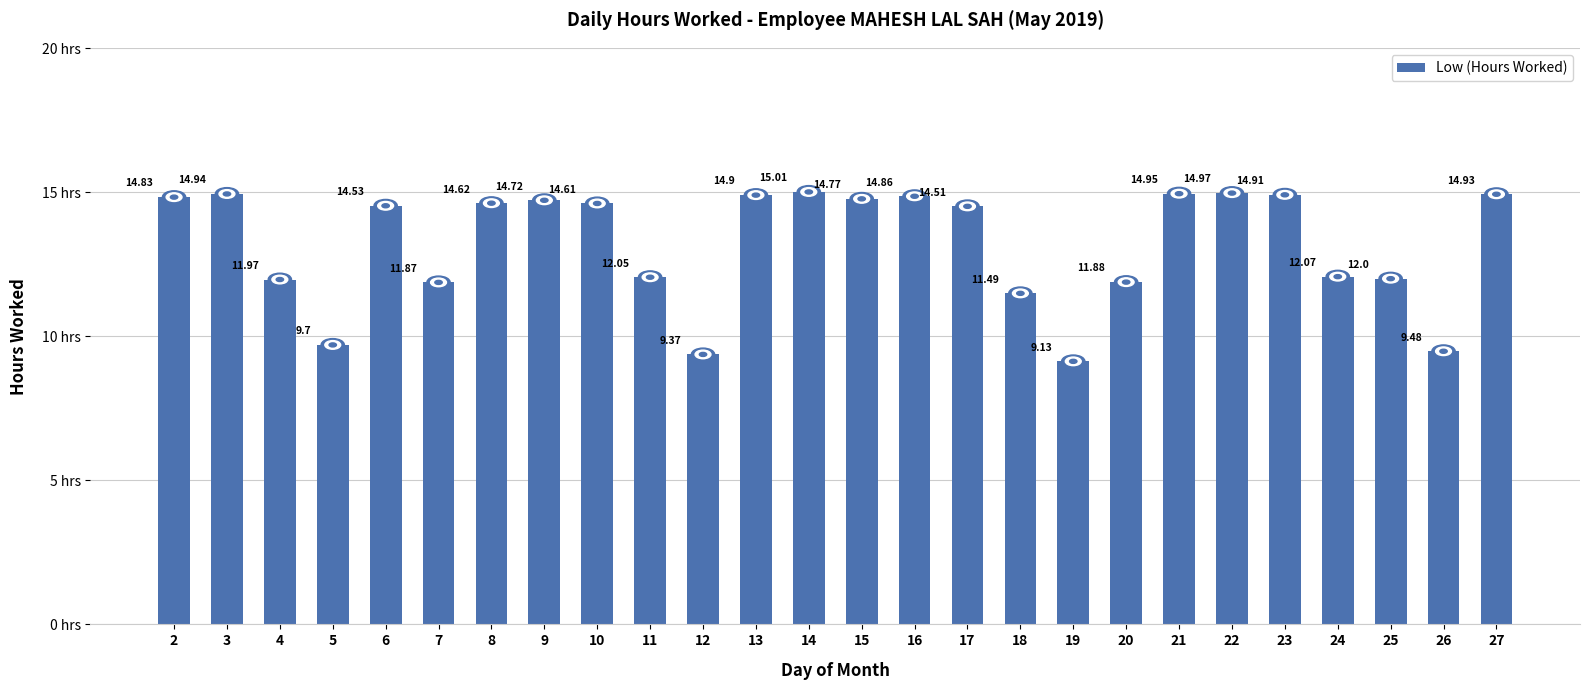

At which label does the data first exceed 14?

2